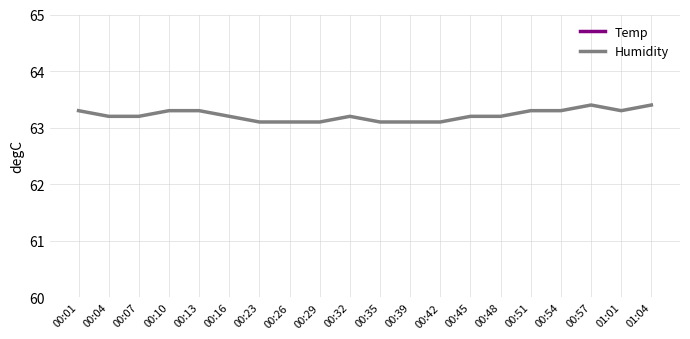

Count the Temp values in the range 16 to 17.

20